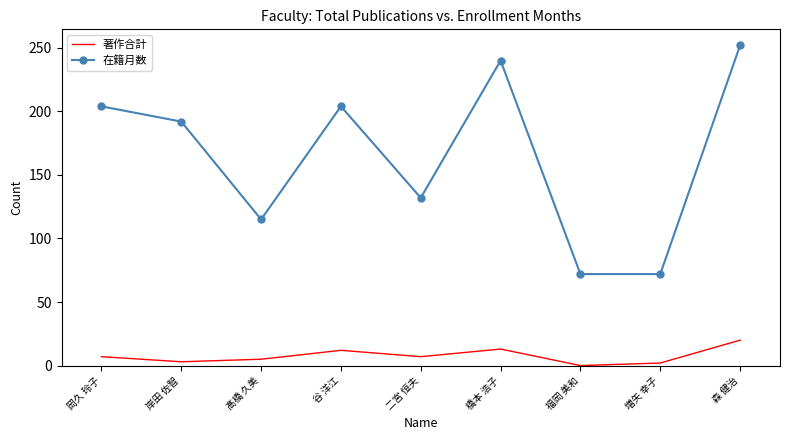

Rank the series by their average value, from highest to lowest.

在籍月数, 著作合計